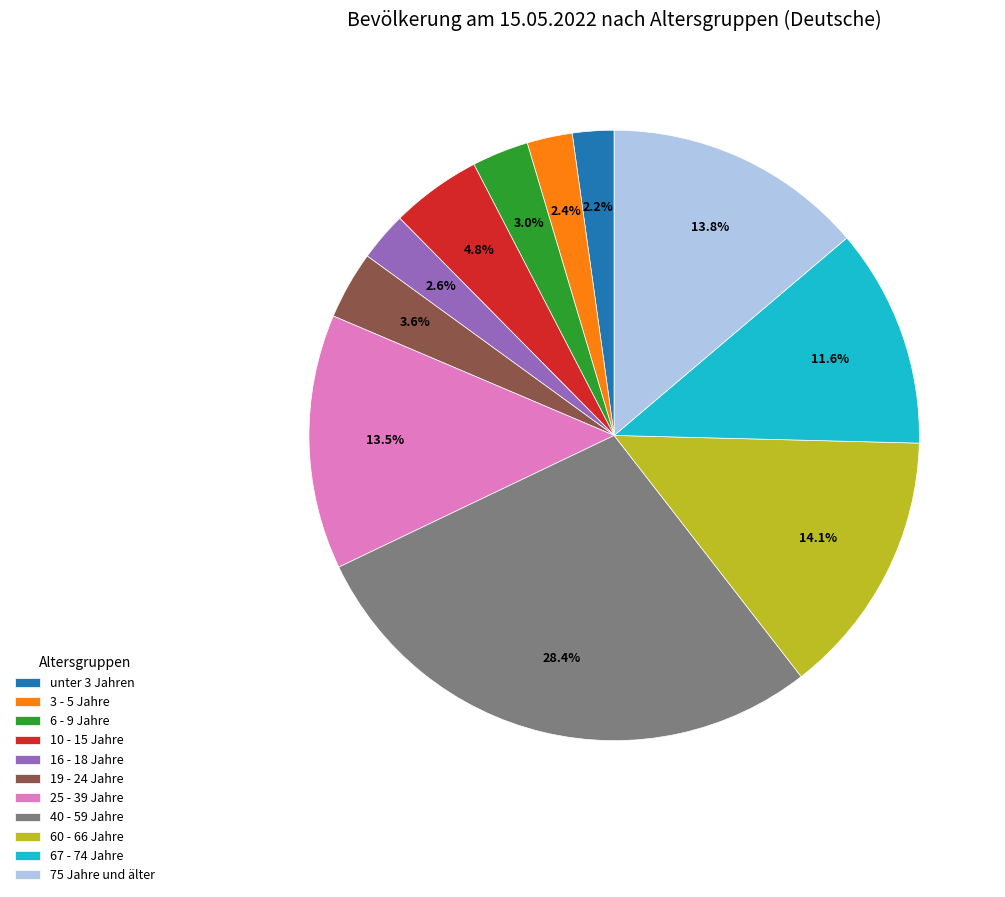

How many segments does this pie chart have?

11